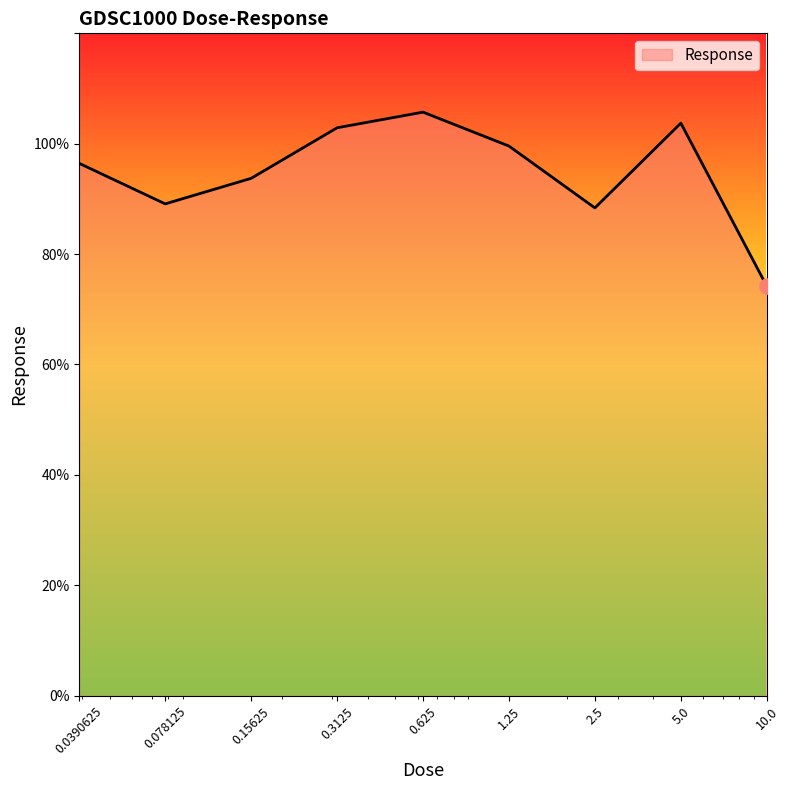

What is the greatest value displayed?

105.7